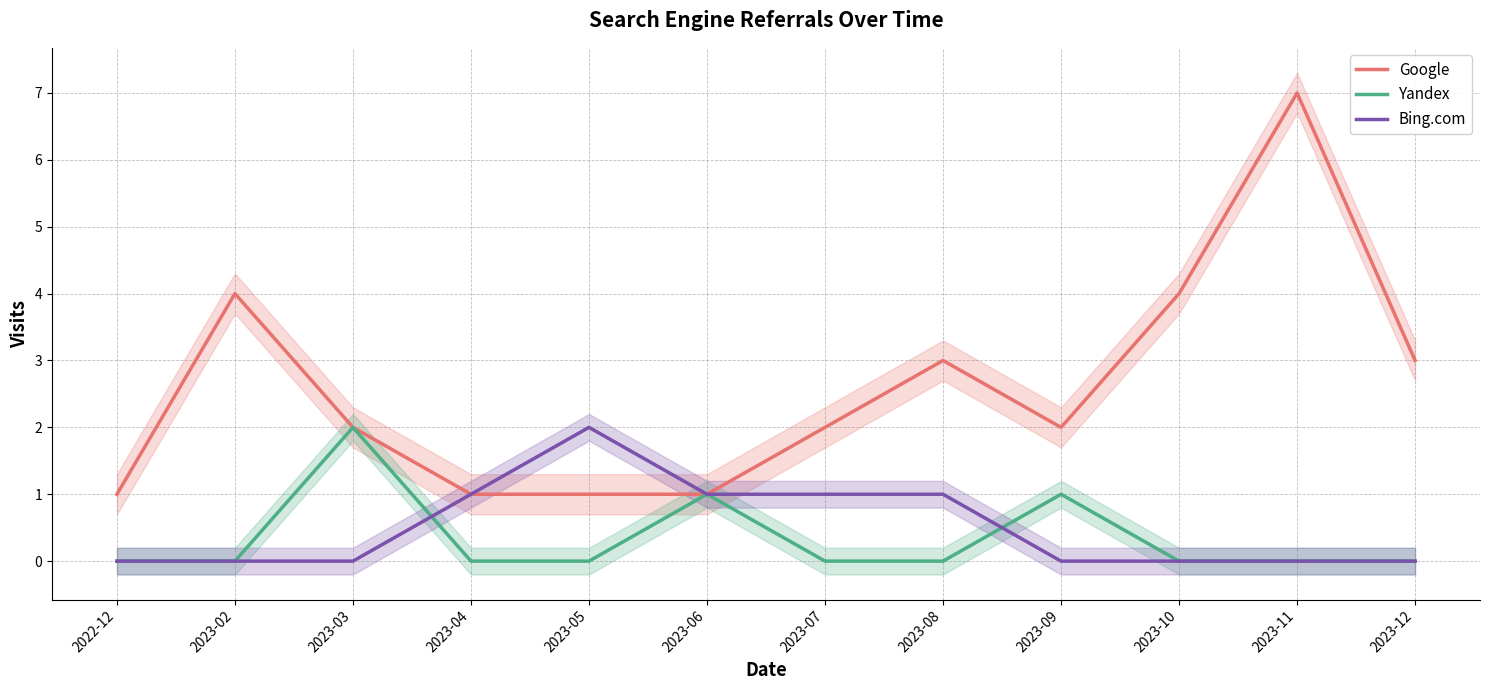

What is the sum of all Bing.com values?

6